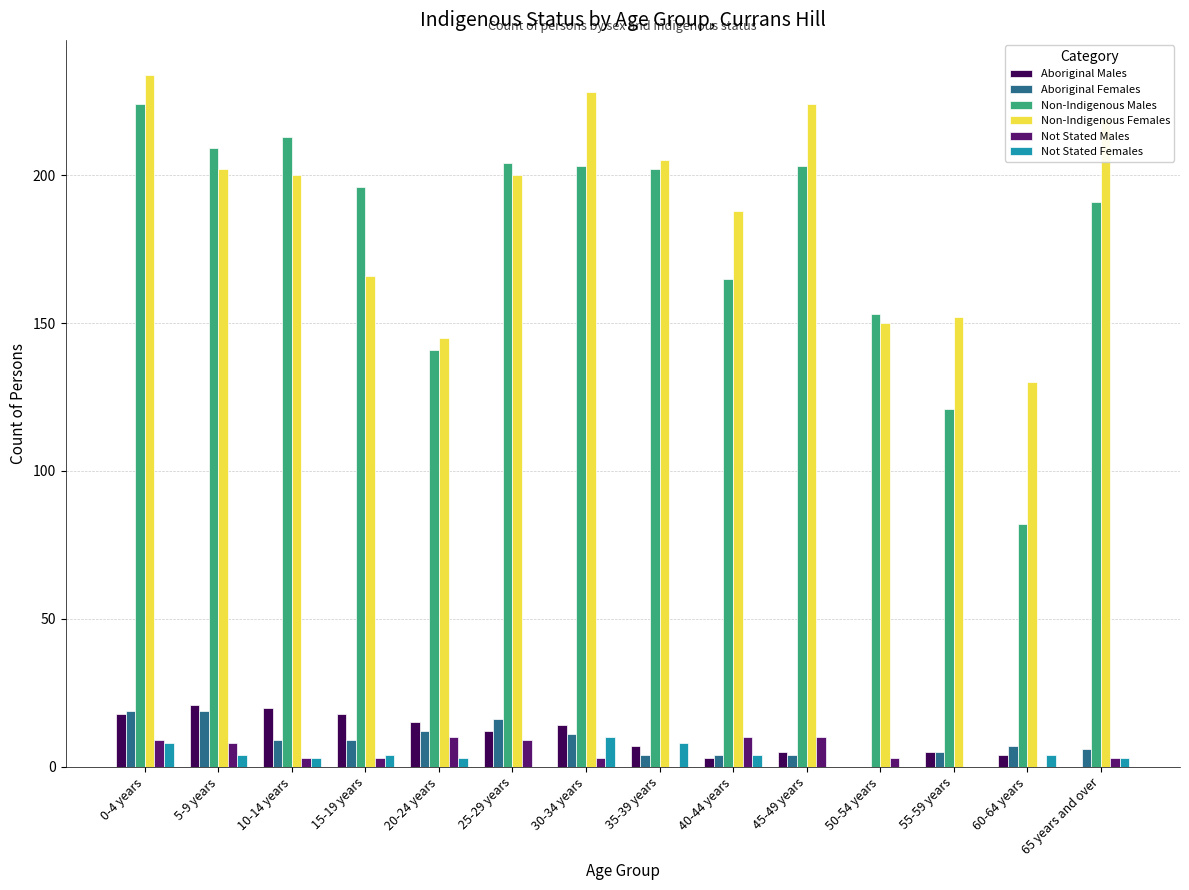

Is it true that Aboriginal Females equals 0 at 50-54 years?

True